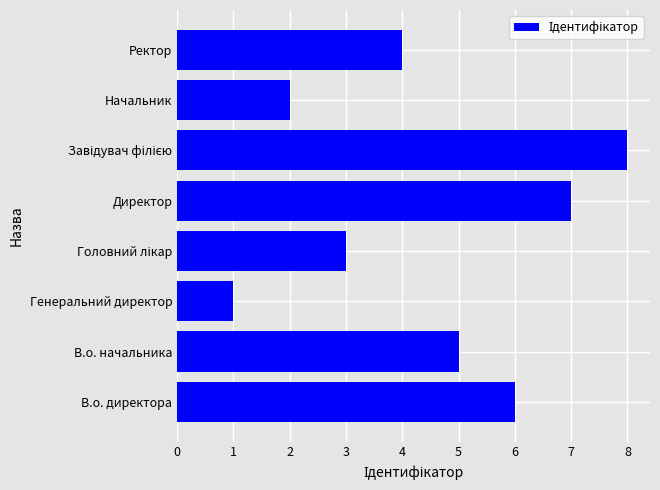

Which category has the lowest value across all series?

Генеральний директор